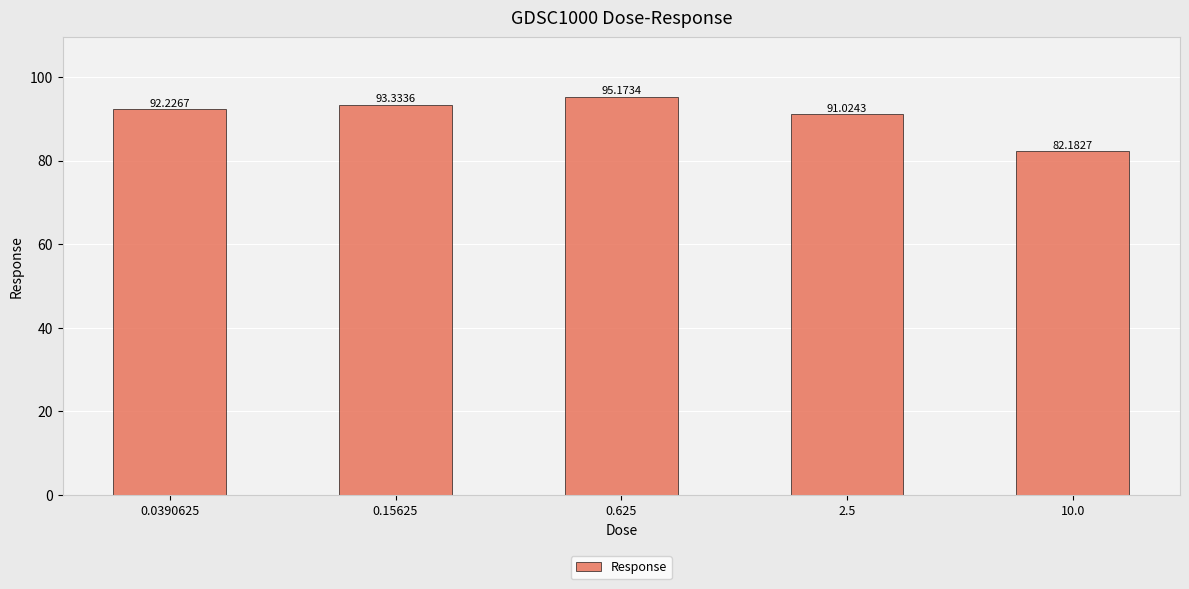

At which category does the chart reach its peak across all series?

0.625